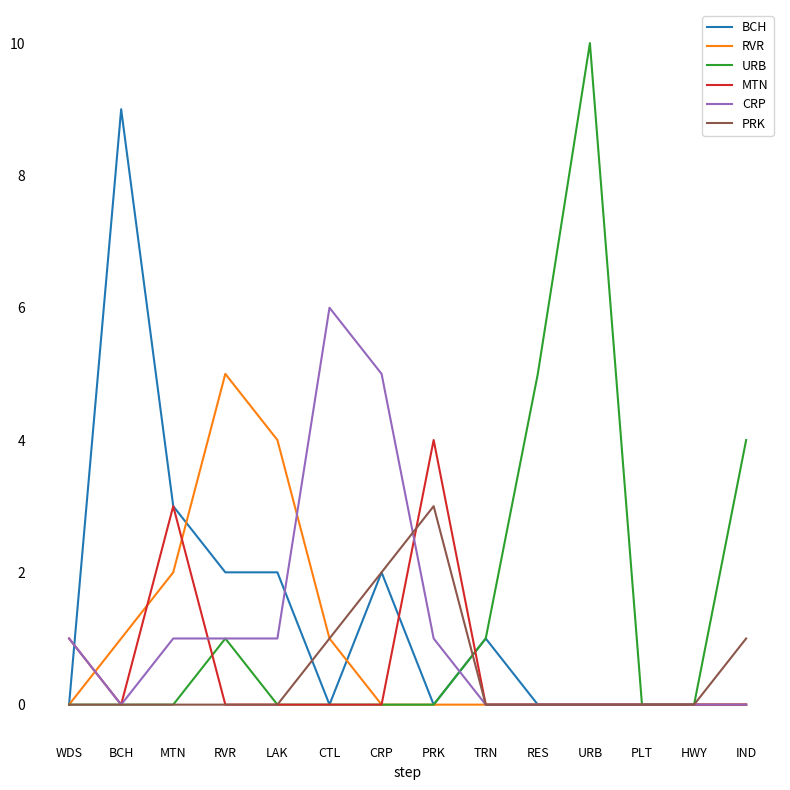

How many lines are shown in the chart?

6